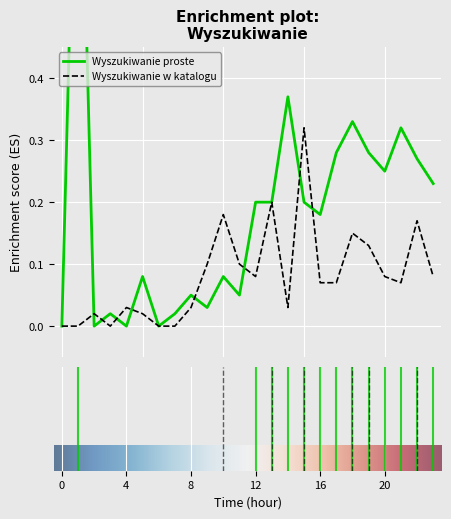

Reading right to left, list all the values displayed in this chart.

Wyszukiwanie proste: 0.2	0.3	0.3	0.2	0.3	0.3	0.3	0.2	0.2	0.4	0.2	0.2	0.1	0.1	0.0	0.1	0.0	0.0	0.1	0.0	0.0	0.0	1.0	0.0
Wyszukiwanie w katalogu: 0.1	0.2	0.1	0.1	0.1	0.1	0.1	0.1	0.3	0.0	0.2	0.1	0.1	0.2	0.1	0.0	0.0	0.0	0.0	0.0	0.0	0.0	0.0	0.0